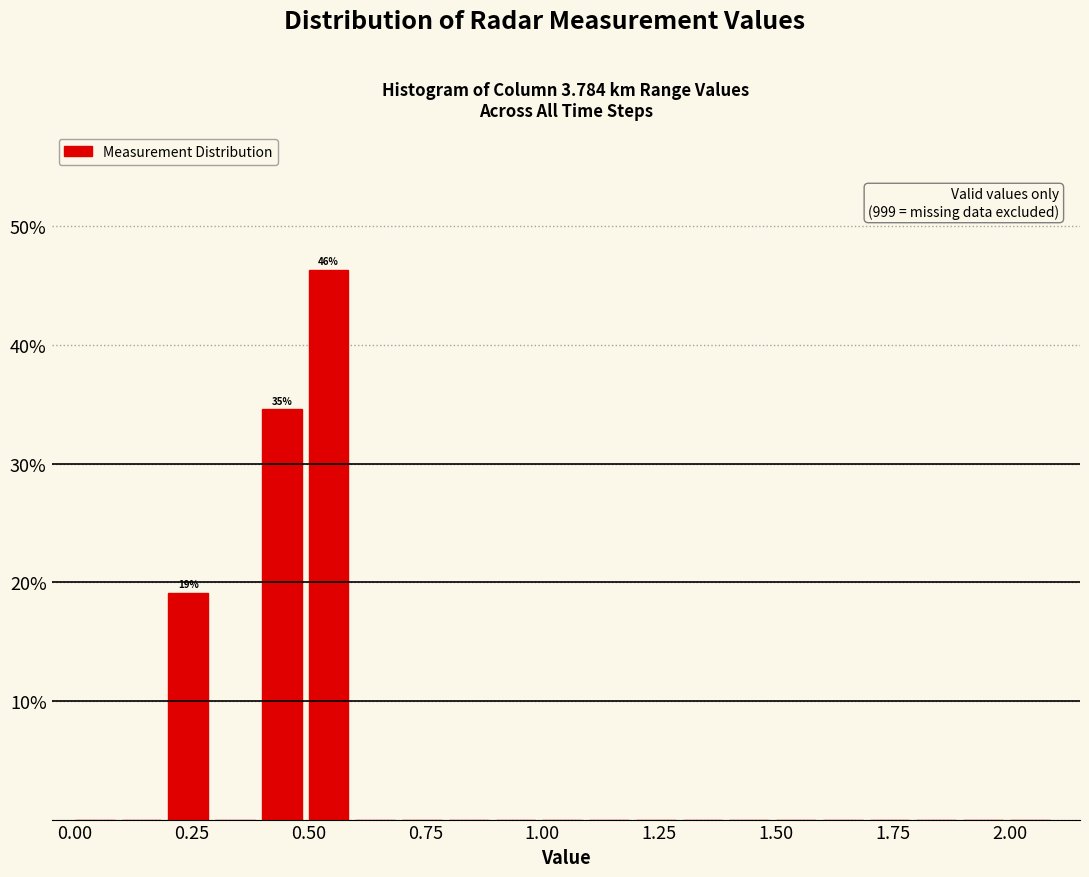

Read against the x-axis, roughly where is the centre of the tallest bar?

0.55